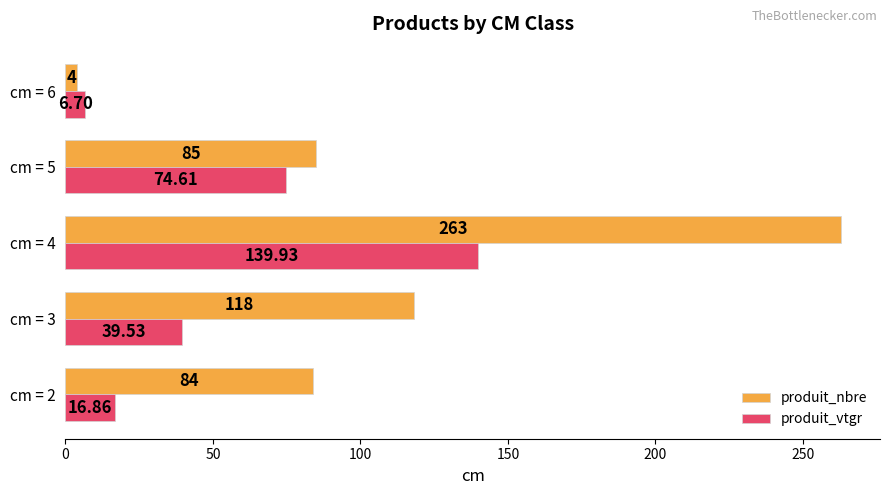

Which series has the widest spread of values?

produit_nbre